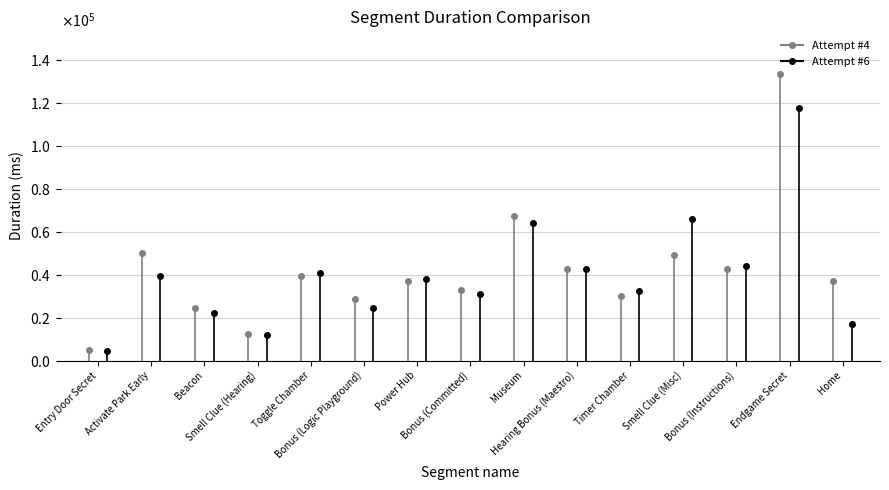

How many interior local valleys does the Attempt #4 series have?

5